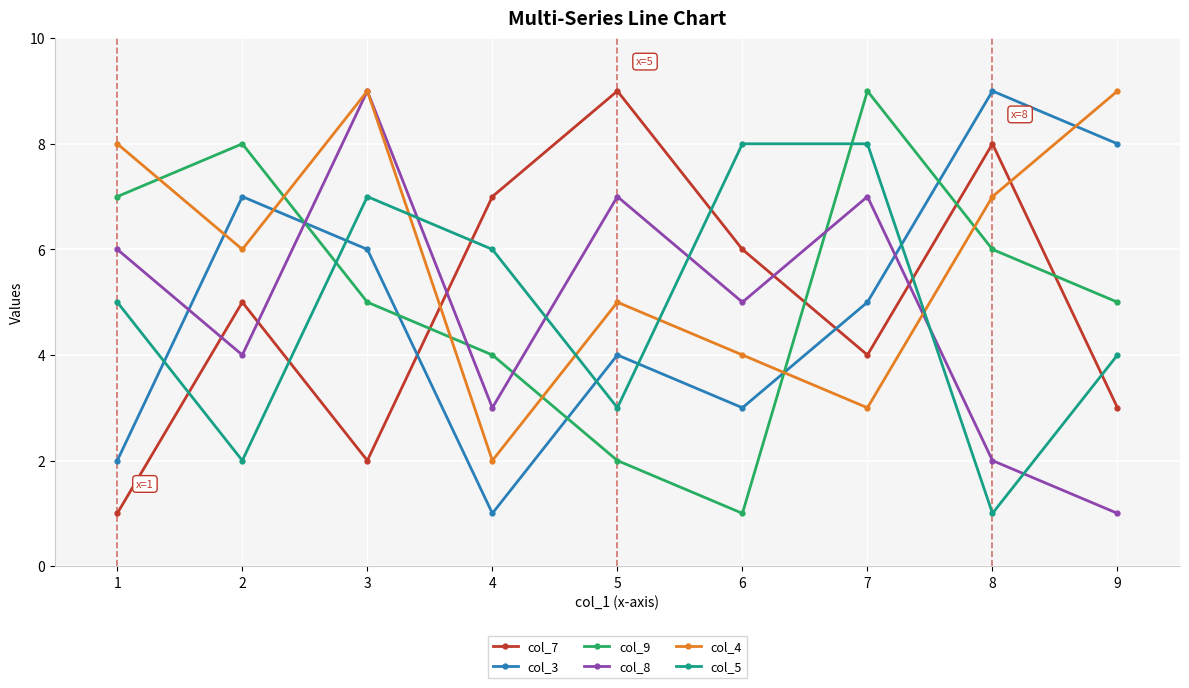

Rank the series at 1 from lowest to highest value.

col_7, col_3, col_5, col_8, col_9, col_4